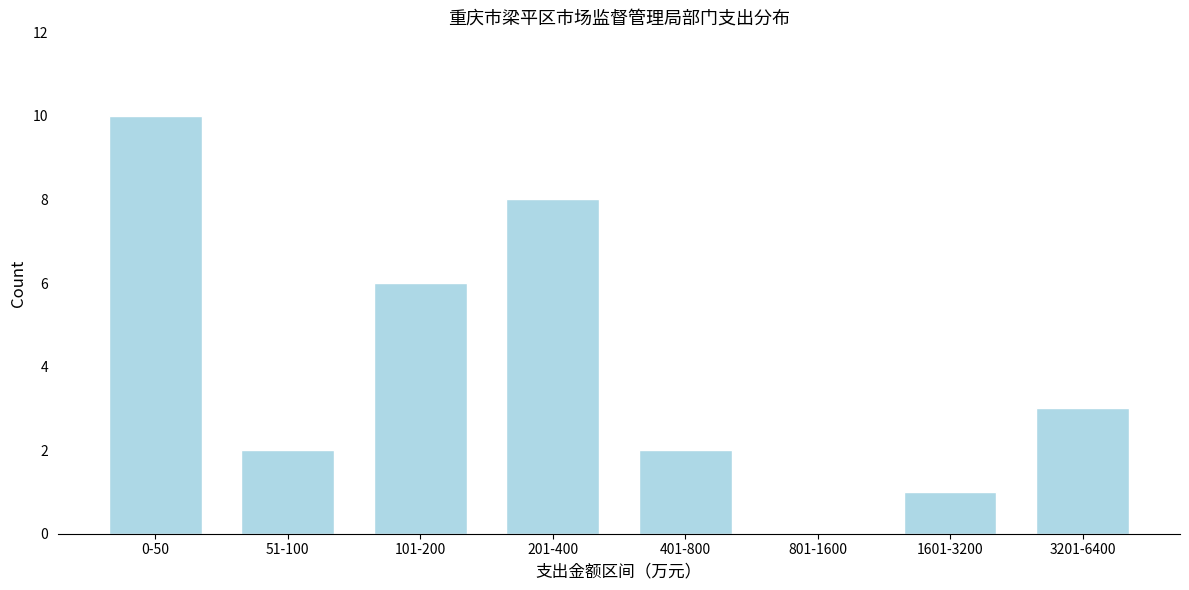

Reading left to right, list all the values displayed in this chart.

0-50=10	51-100=2	101-200=6	201-400=8	401-800=2	801-1600=0	1601-3200=1	3201-6400=3